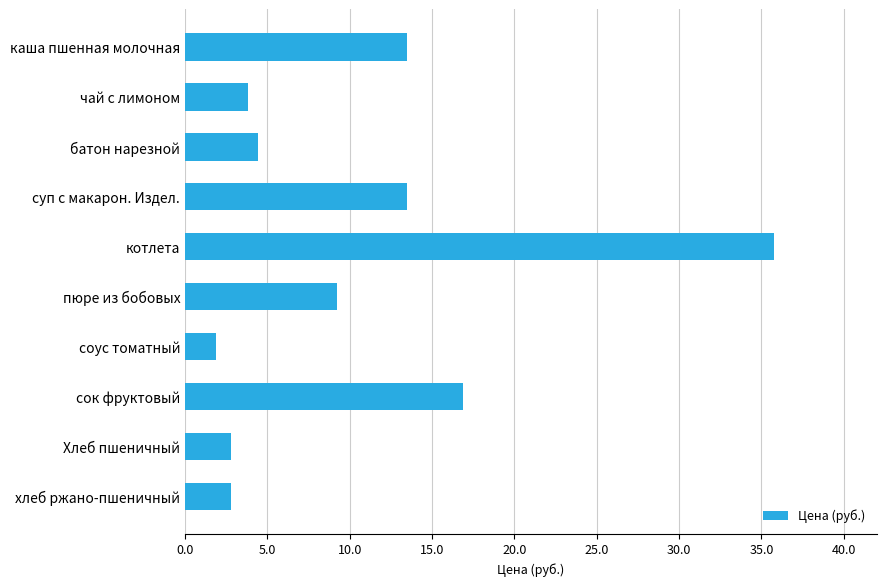

What is the sum of the values at соус томатный and котлета?

37.6